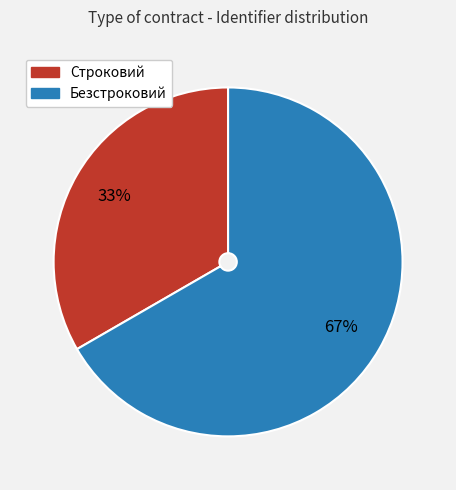

The Строковий slice represents 47% of the pie. True or false?

False